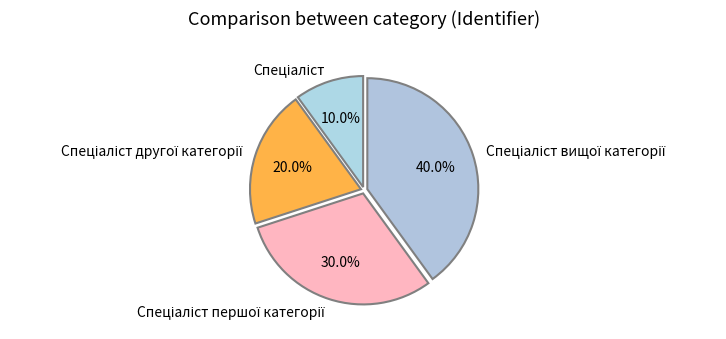

Is there a majority slice in this chart?

No